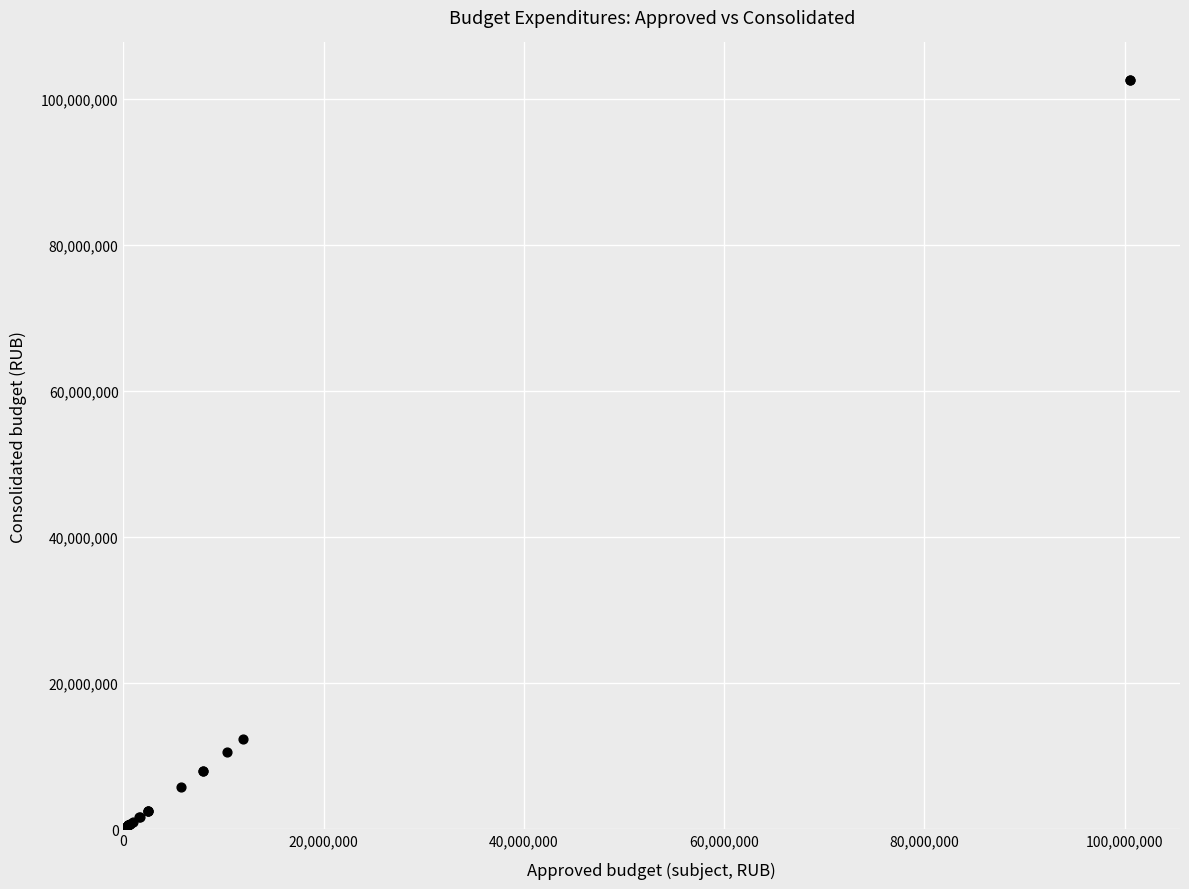

What Y value in the scatter plot is closest to 51307264?

12365500